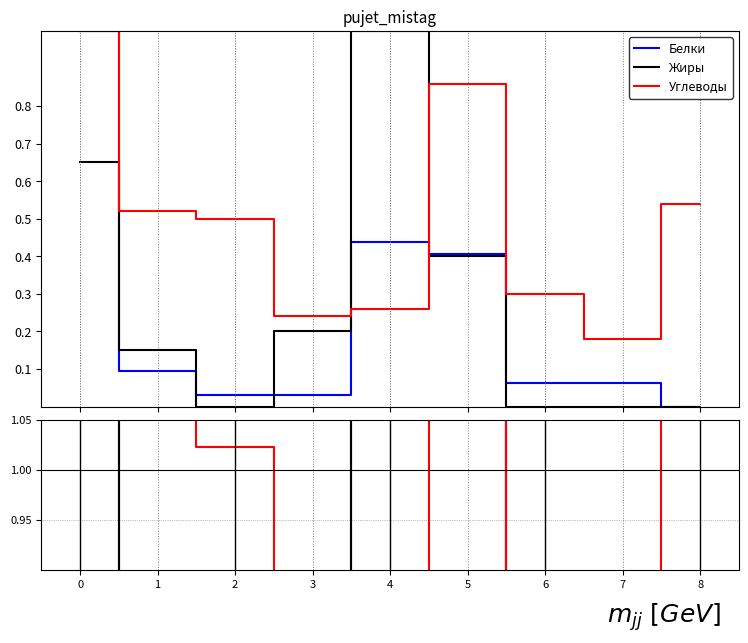

What is the total value across all series at 0?

8.7